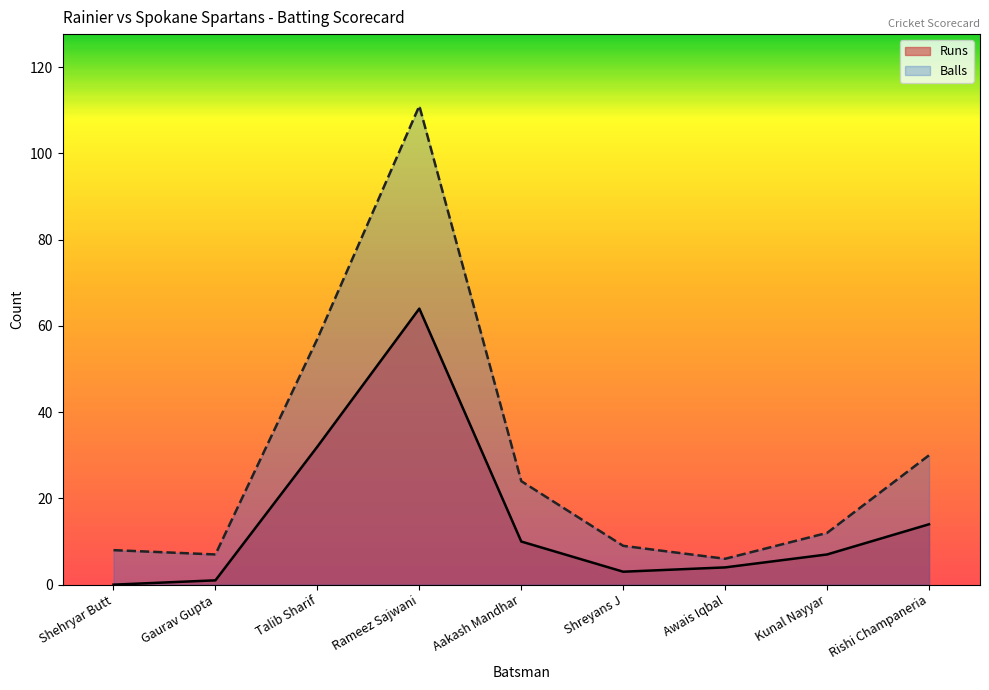

The value of Balls at Shreyans J is 9. True or false?

True